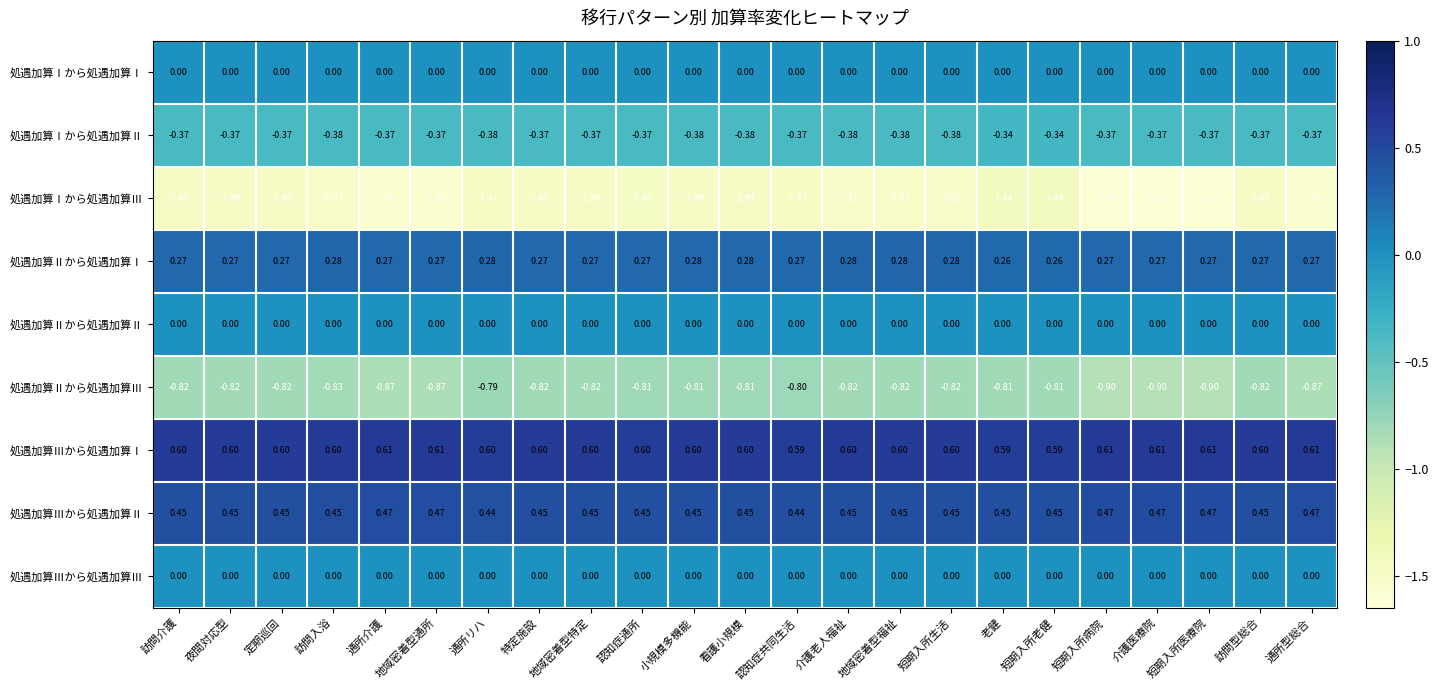

Which series has the largest total across all categories?

処遇加算Ⅲから処遇加算Ⅰ